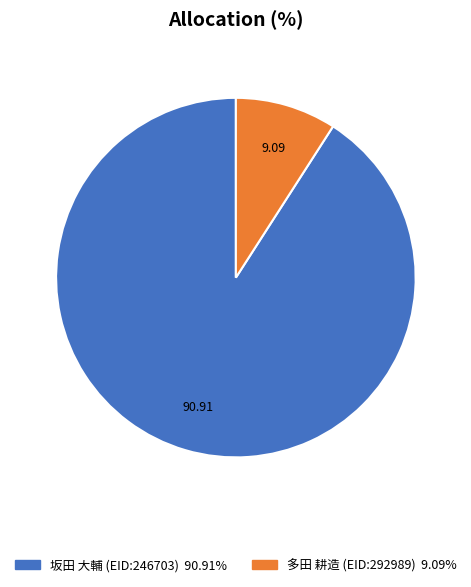

The 多田 耕造 (EID:292989) slice represents 1% of the pie. True or false?

False